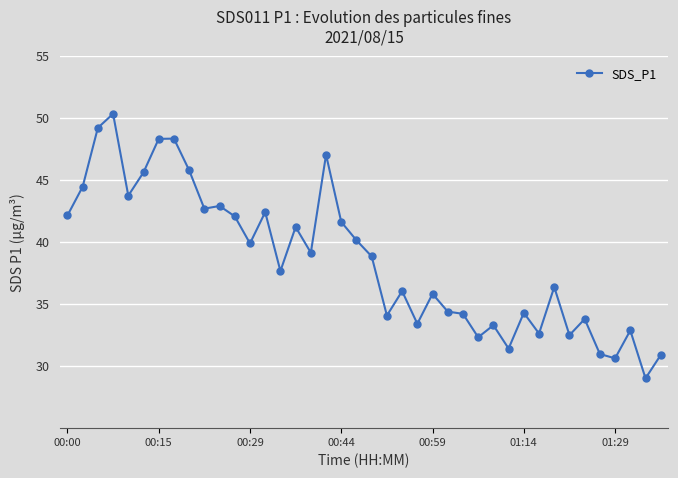

True or false: there are more than 2 points higher than both neighbors.

True